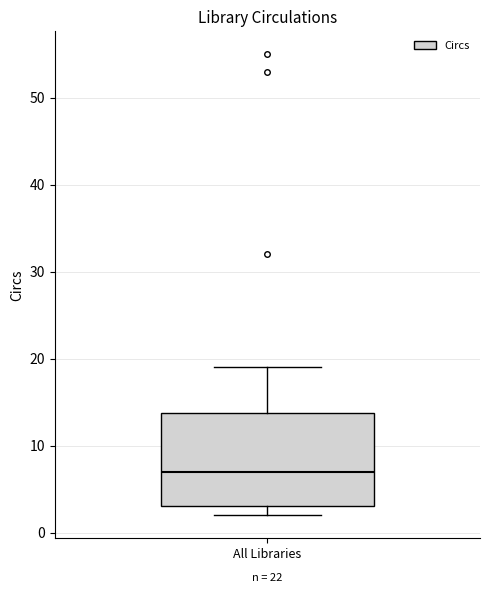

Where does the median line of the box for All Libraries sit on the y-axis? The values are not printed on the chart, so give them approximately, as read against the axis.

7